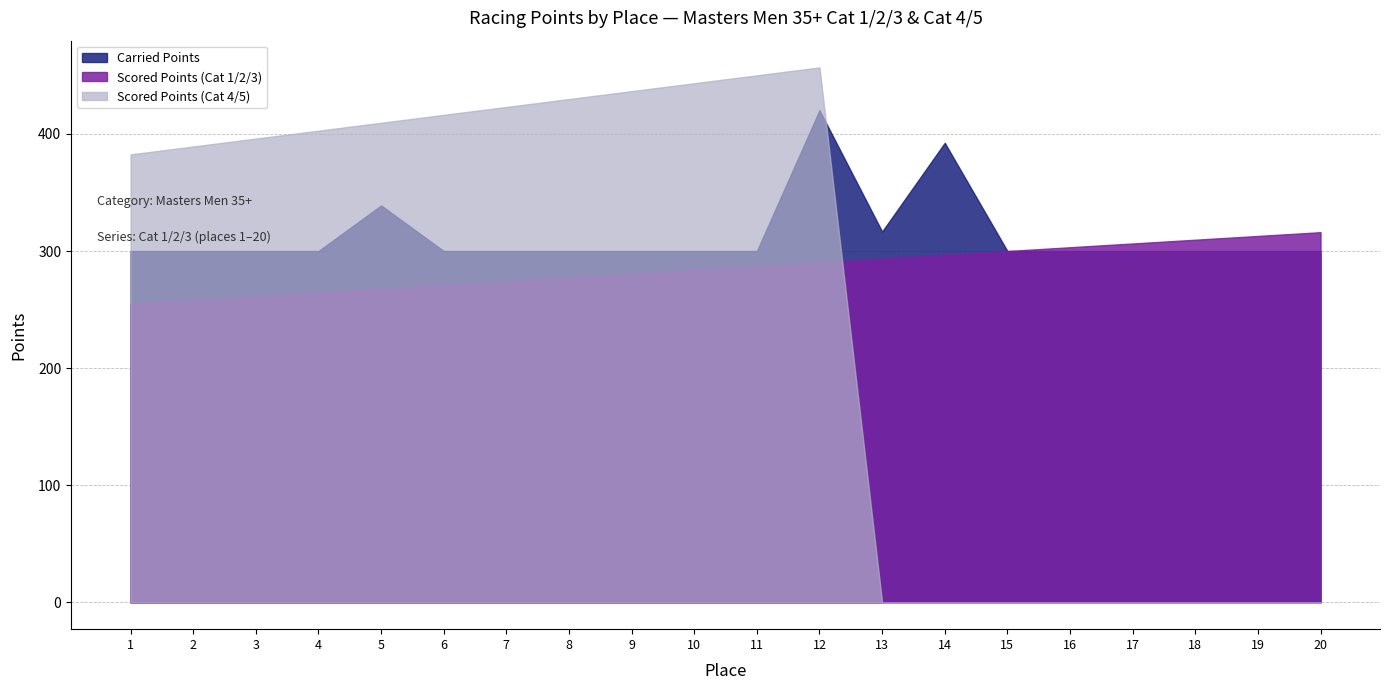

What is the value of the Cat 4/5 Scored Points point at the 1st from the left?

382.5